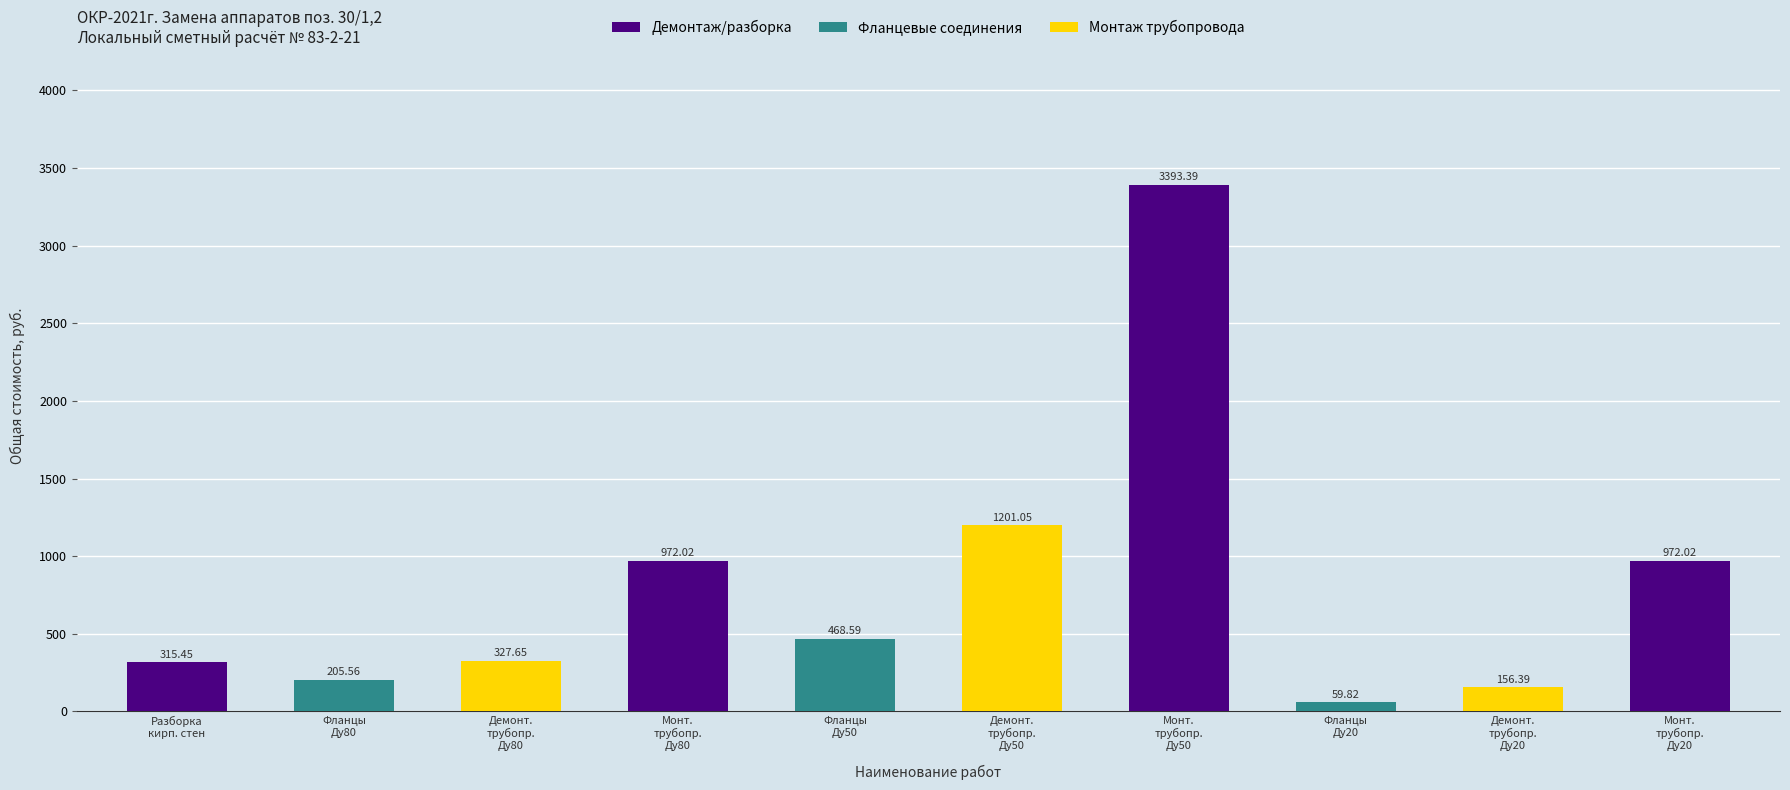

What is the difference between the second highest and minimum values?

1141.2